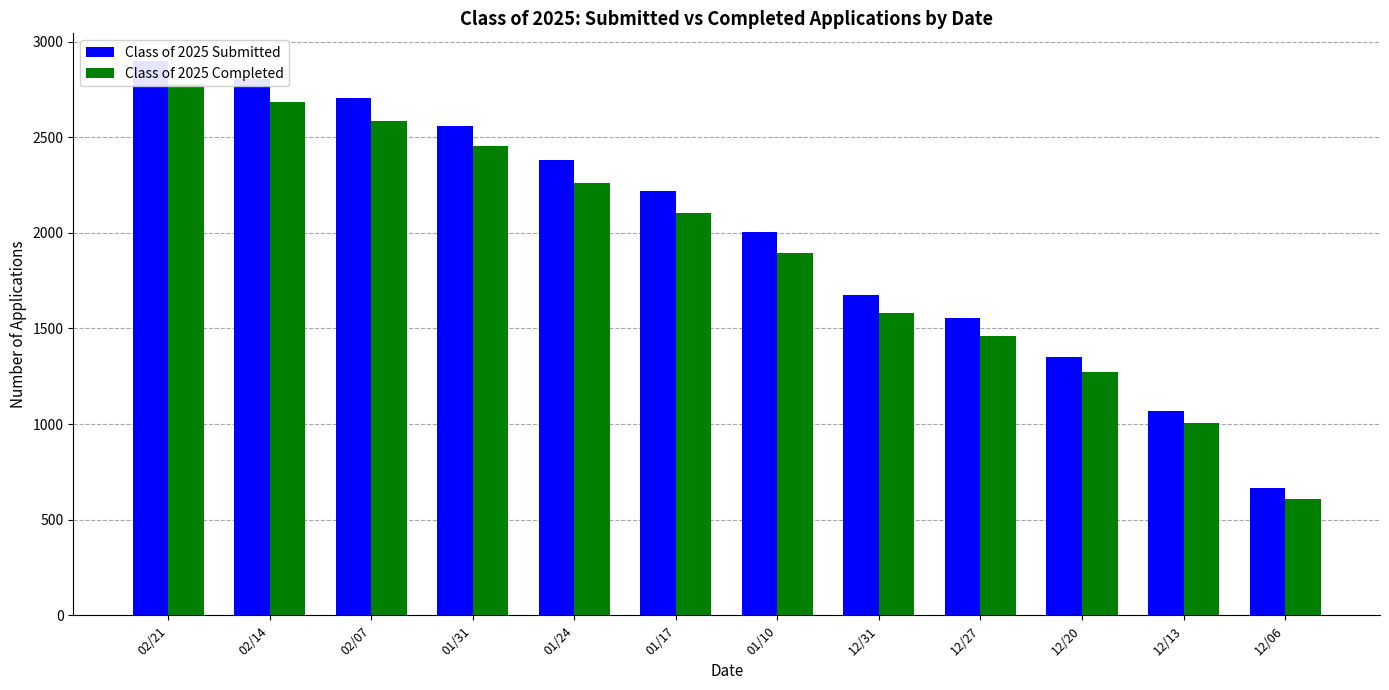

How many values in the Class of 2025 Completed series are below 2105?

6